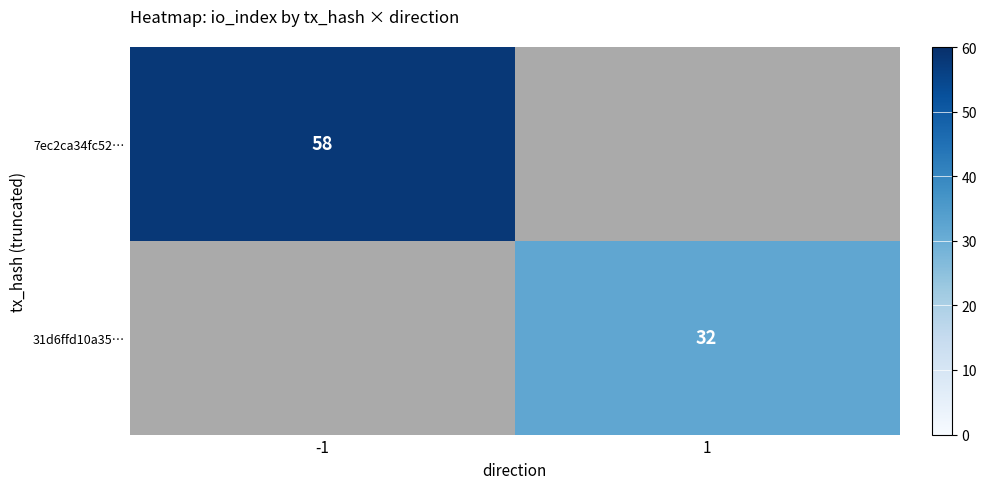

The value of 31d6ffd10a35… at 1 is 45. True or false?

False